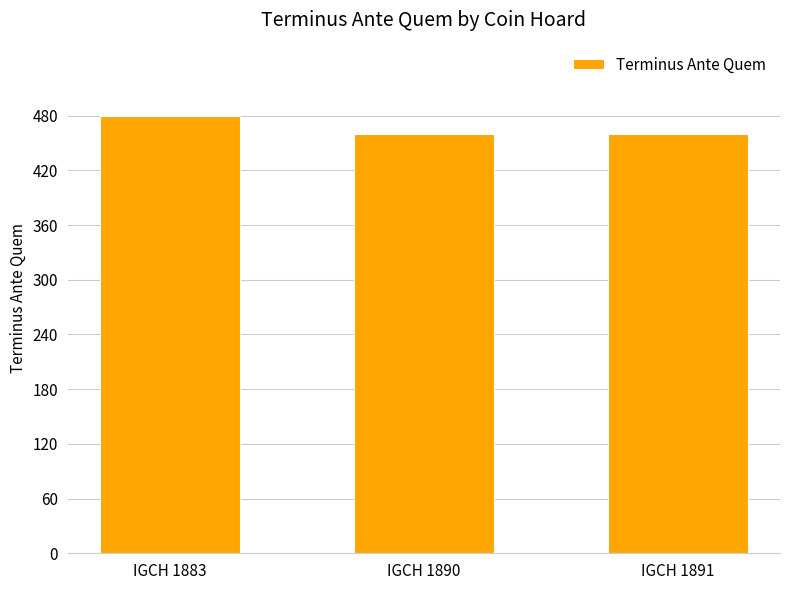

Which category has the highest value across all series?

IGCH 1883